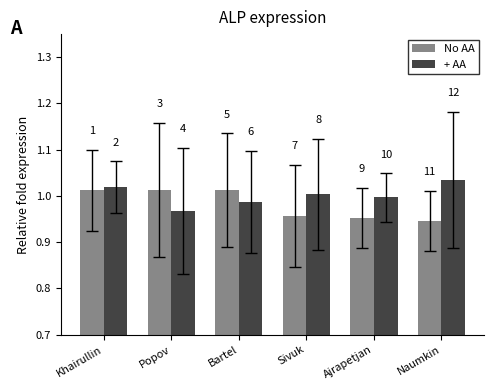

How many groups of bars are there?

6